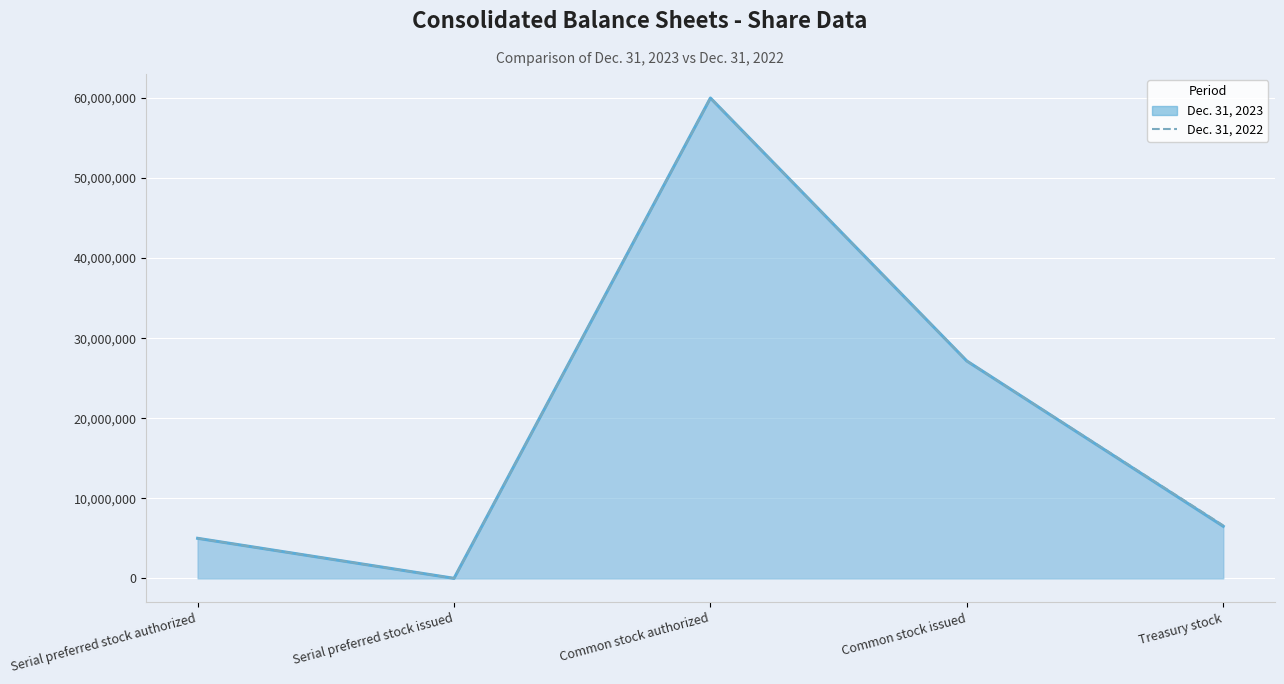

What is the label of the 1st point from the right?

Treasury stock